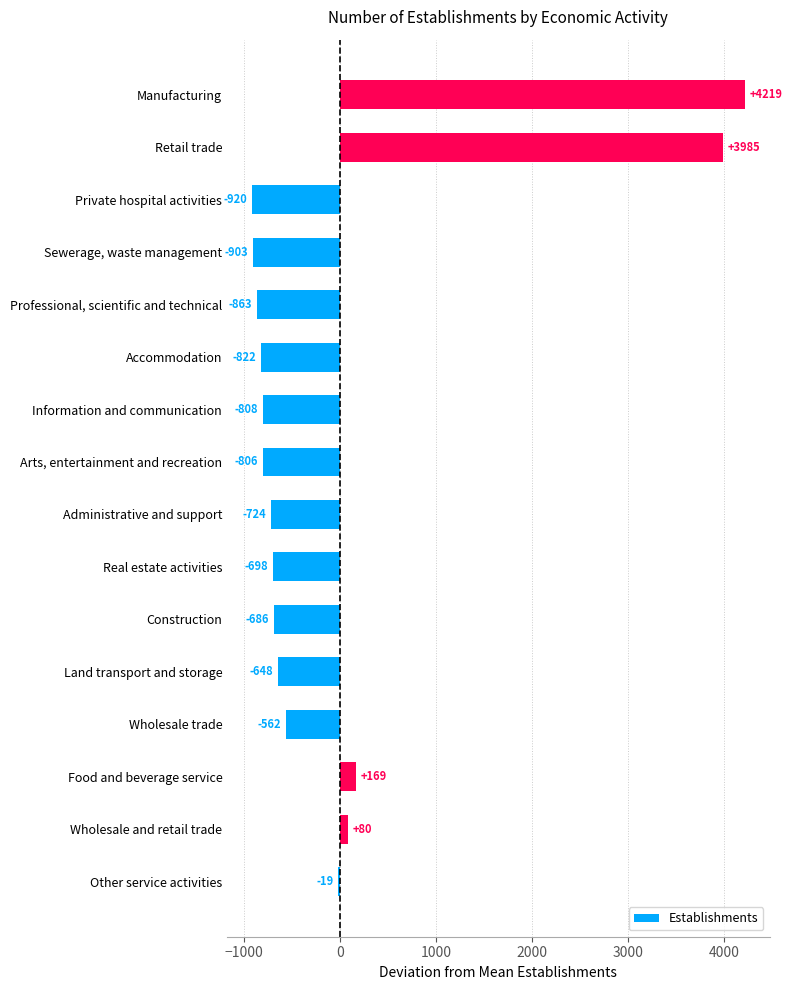

List the labels in order of value, largest first.

Manufacturing, Retail trade, Food and beverage service, Wholesale and retail trade, Other service activities, Wholesale trade, Land transport and storage, Construction, Real estate activities, Administrative and support, Arts, entertainment and recreation, Information and communication, Accommodation, Professional, scientific and technical, Sewerage, waste management, Private hospital activities